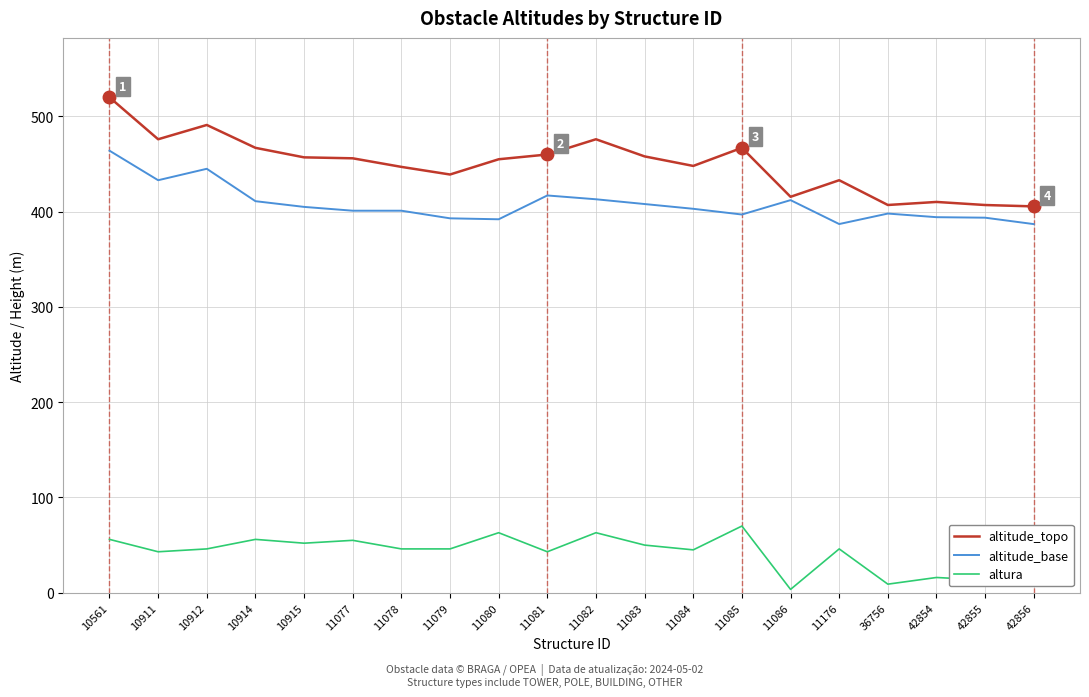

True or false: altitude_topo and altura intersect in this chart.

False